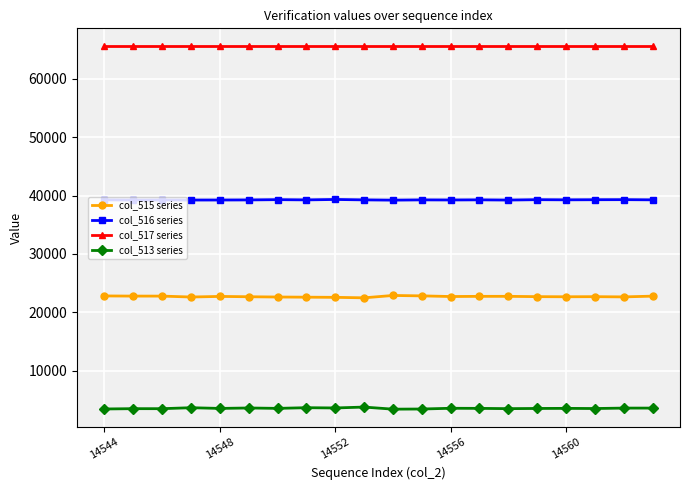

List the series in order of their peak value, highest first.

col_517 series, col_516 series, col_515 series, col_513 series